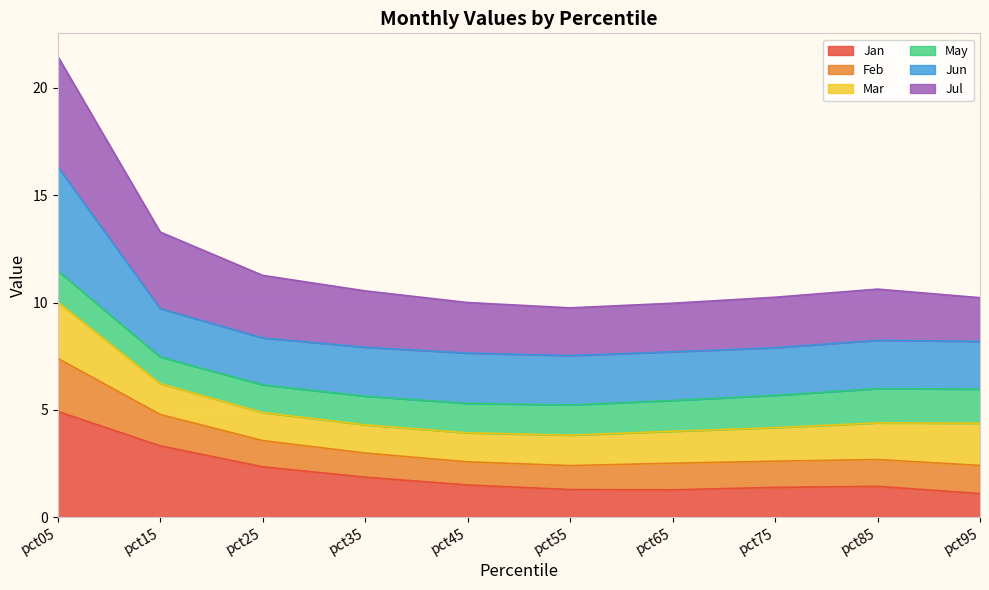

Which category has the highest value across all series?

pct05